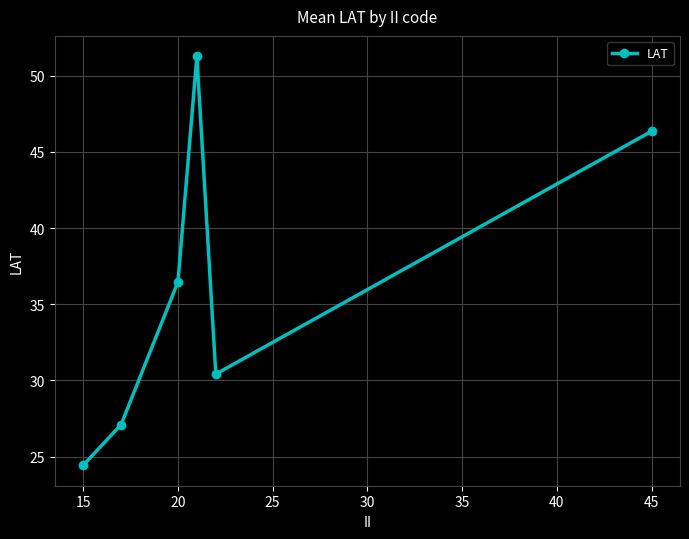

How many data points does each series have?

6